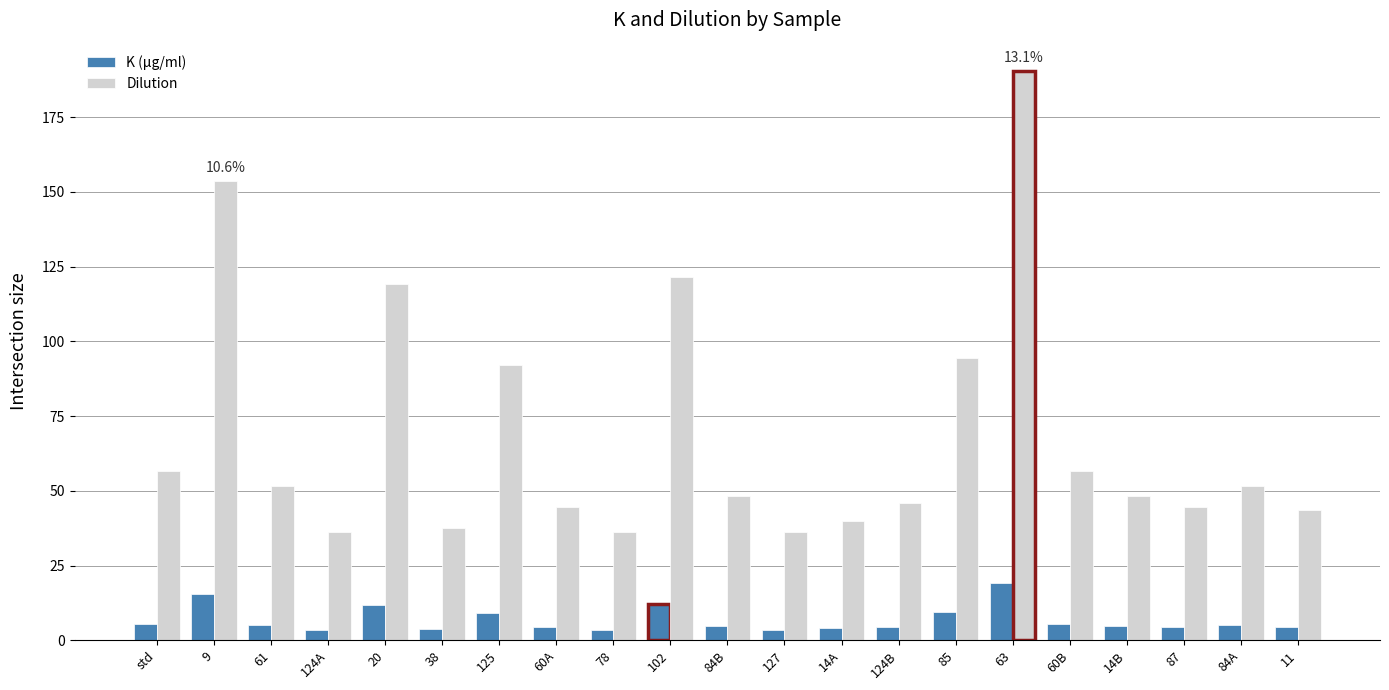

At how many categories does at least one series exceed 114?

4